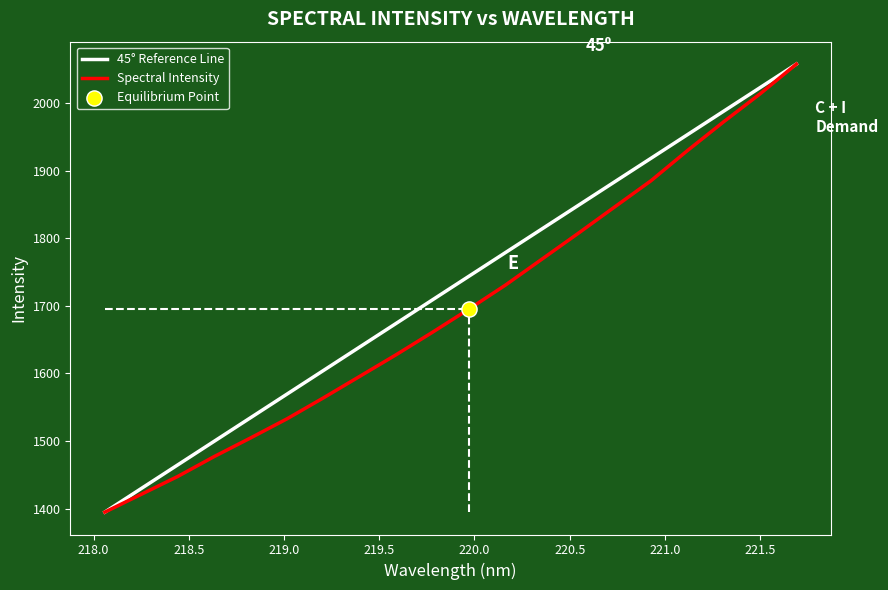

What is the change in value from 219.9712 to 220.1623?

+35.4